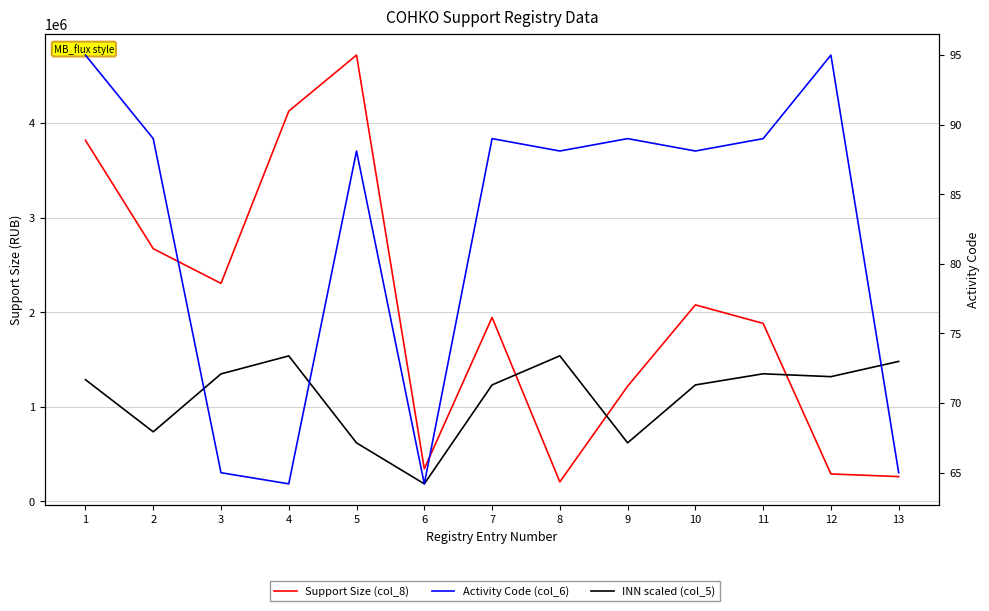

Count the number of categories in the chart.

13